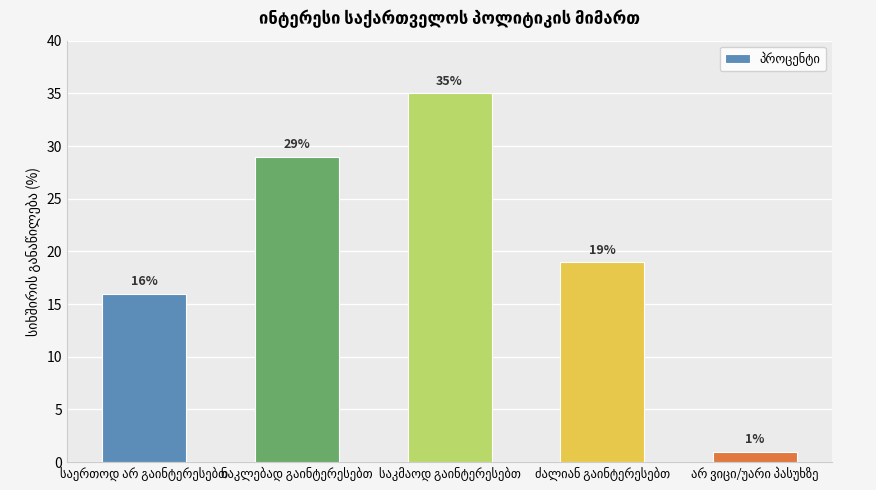

Are the bars horizontal?

No